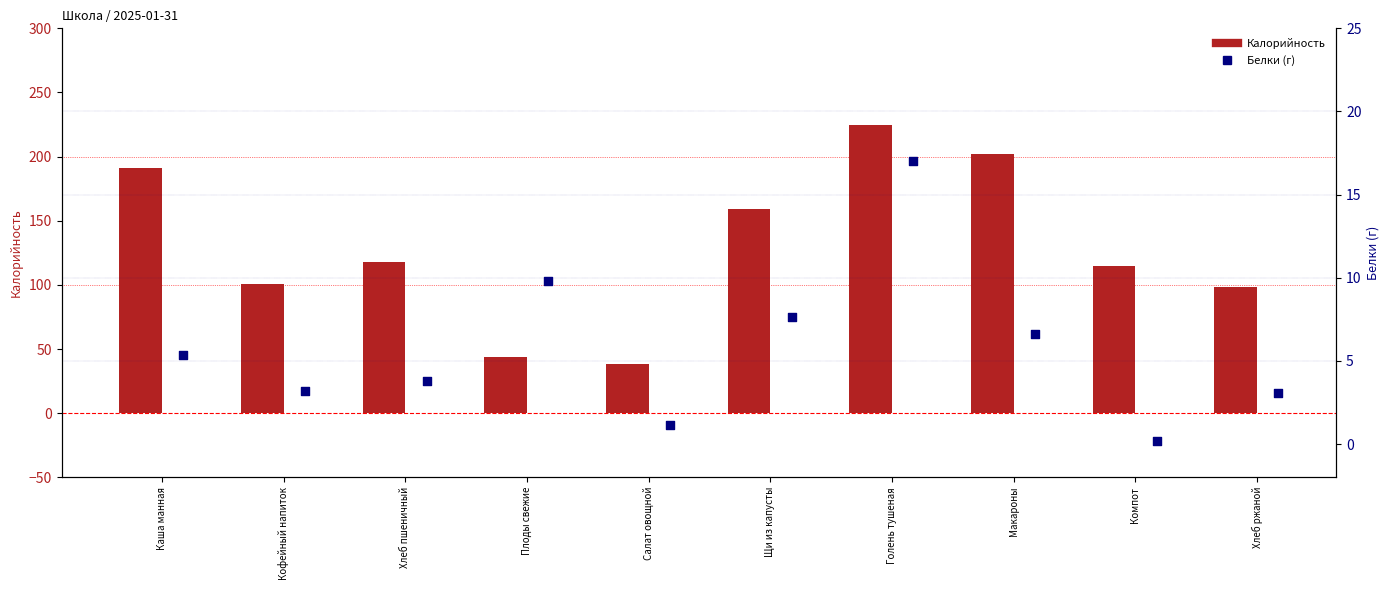

Which series contains the highest Y value?

Калорийность